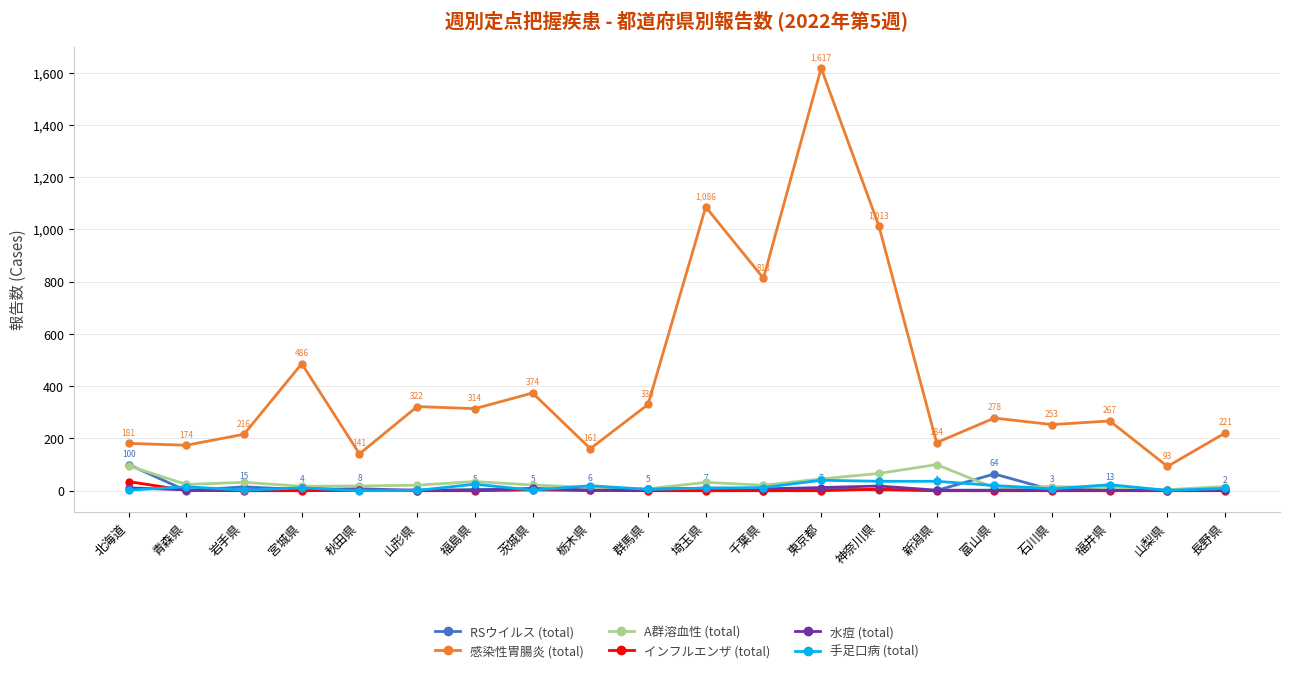

What is the total value across all series at 山形県?

347